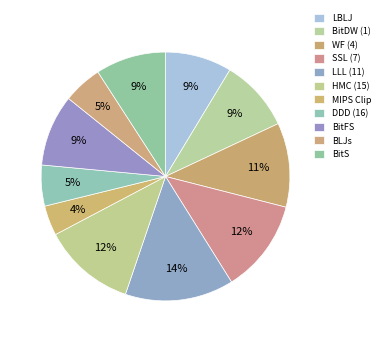

True or false: LBLJ accounts for 14% of the total.

False